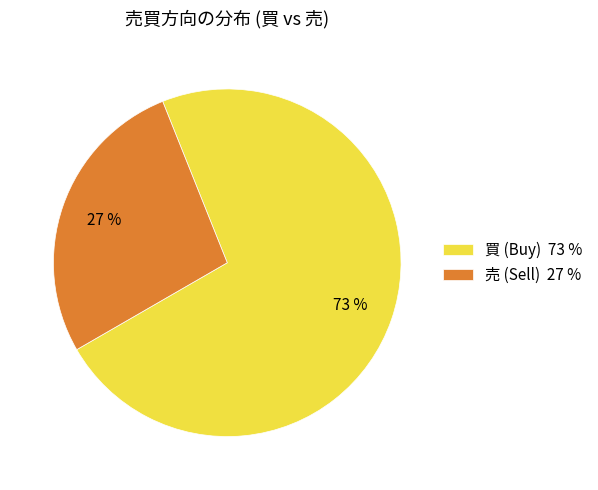

To the nearest percent, what portion does 買 (Buy) 73 % represent?

73%